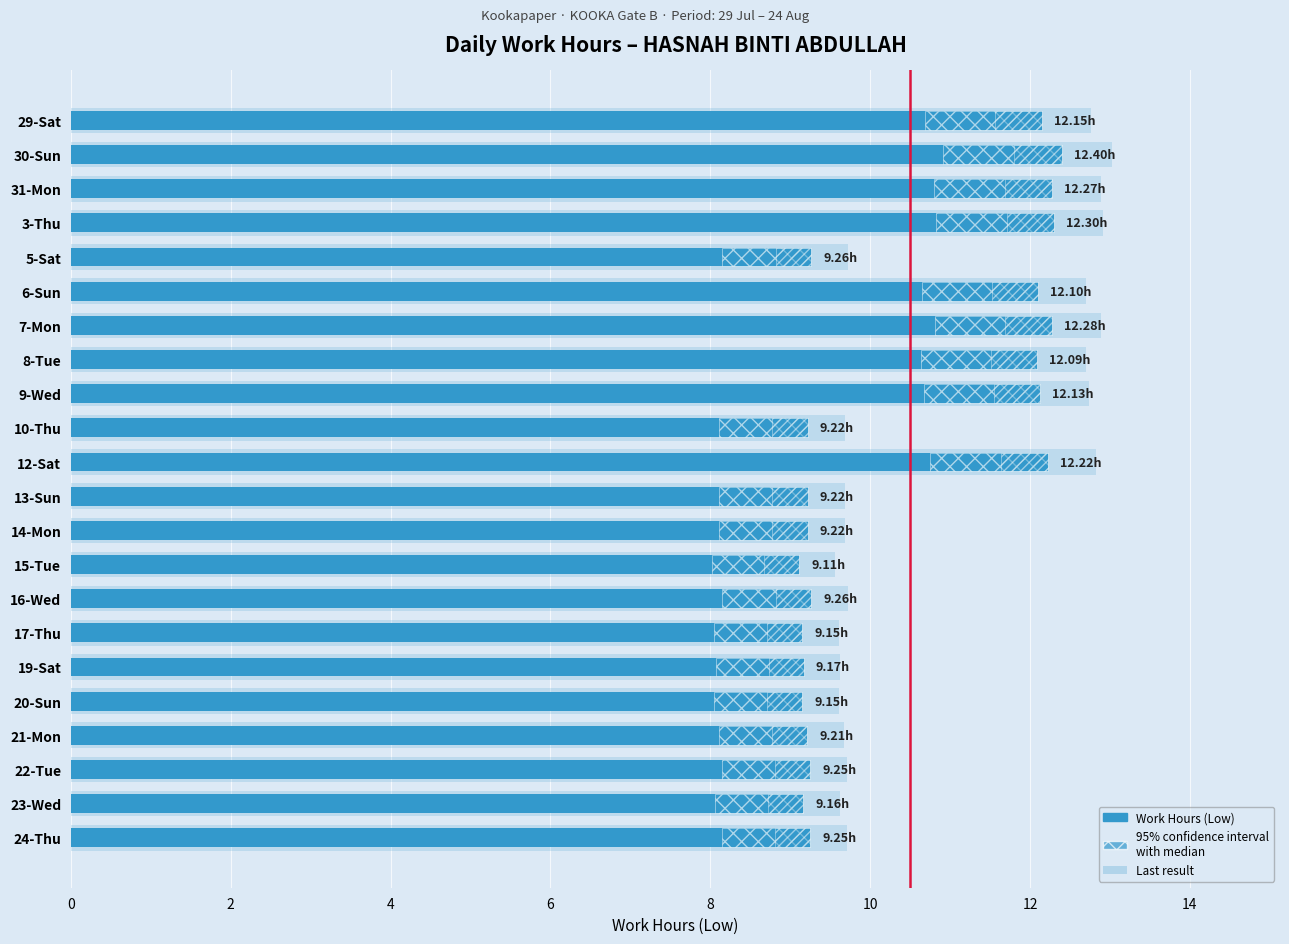

How many bars are there in total?

44